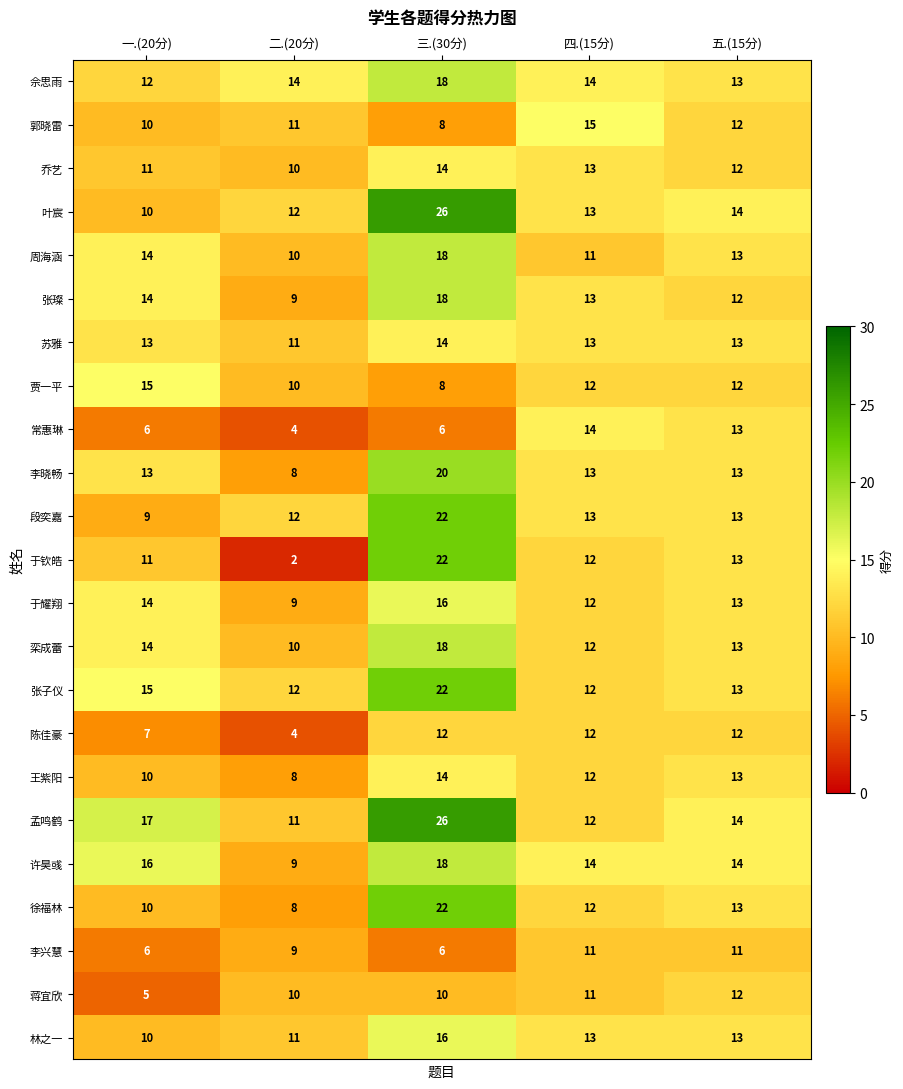

Count the number of categories in the chart.

5